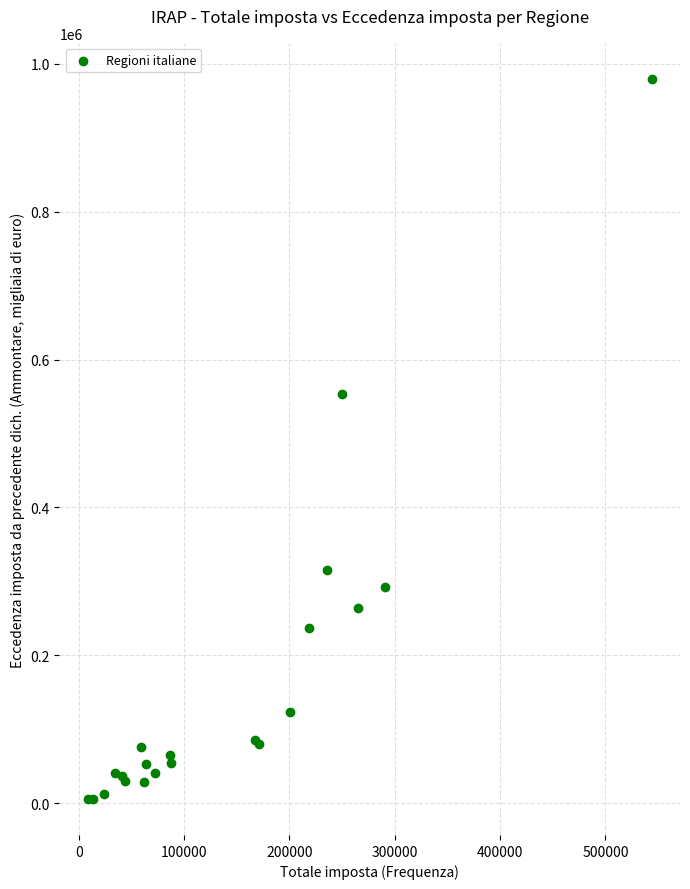

What Y value in the scatter plot is closest to 492728?

553624